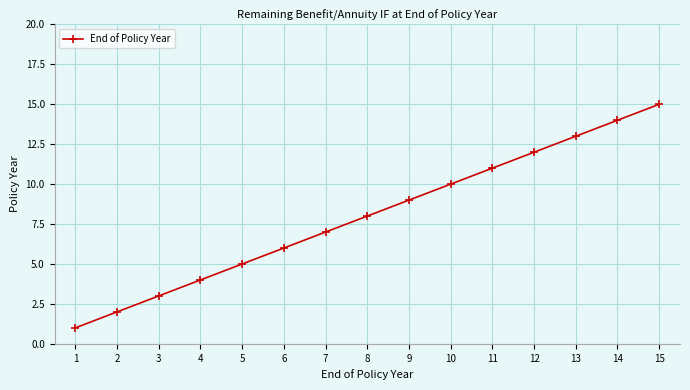

List the labels in order of value, smallest first.

1, 2, 3, 4, 5, 6, 7, 8, 9, 10, 11, 12, 13, 14, 15